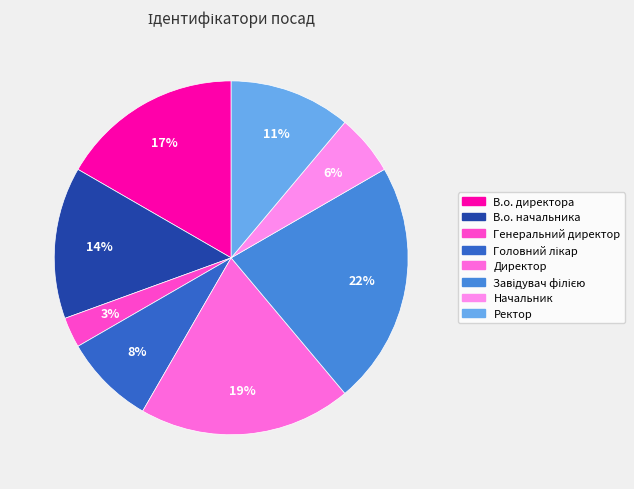

Rank the categories by value from highest to lowest.

Завідувач філією, Директор, В.о. директора, В.о. начальника, Ректор, Головний лікар, Начальник, Генеральний директор